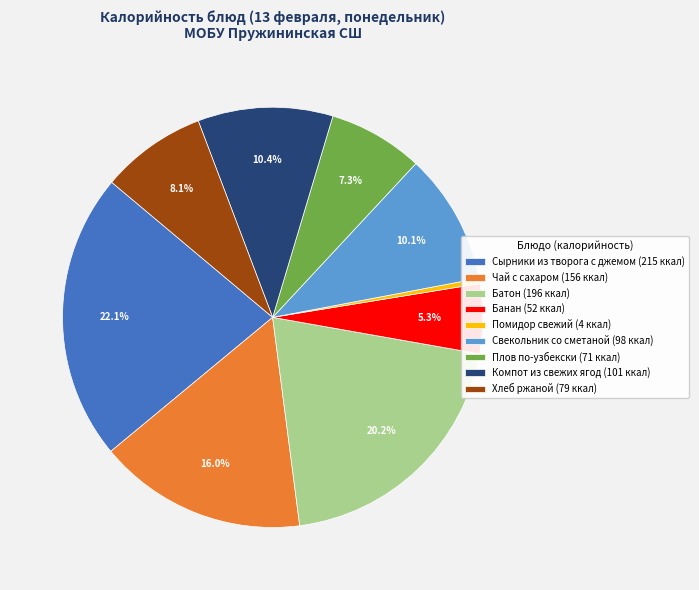

Which slice is the largest?

Сырники из творога с джемом